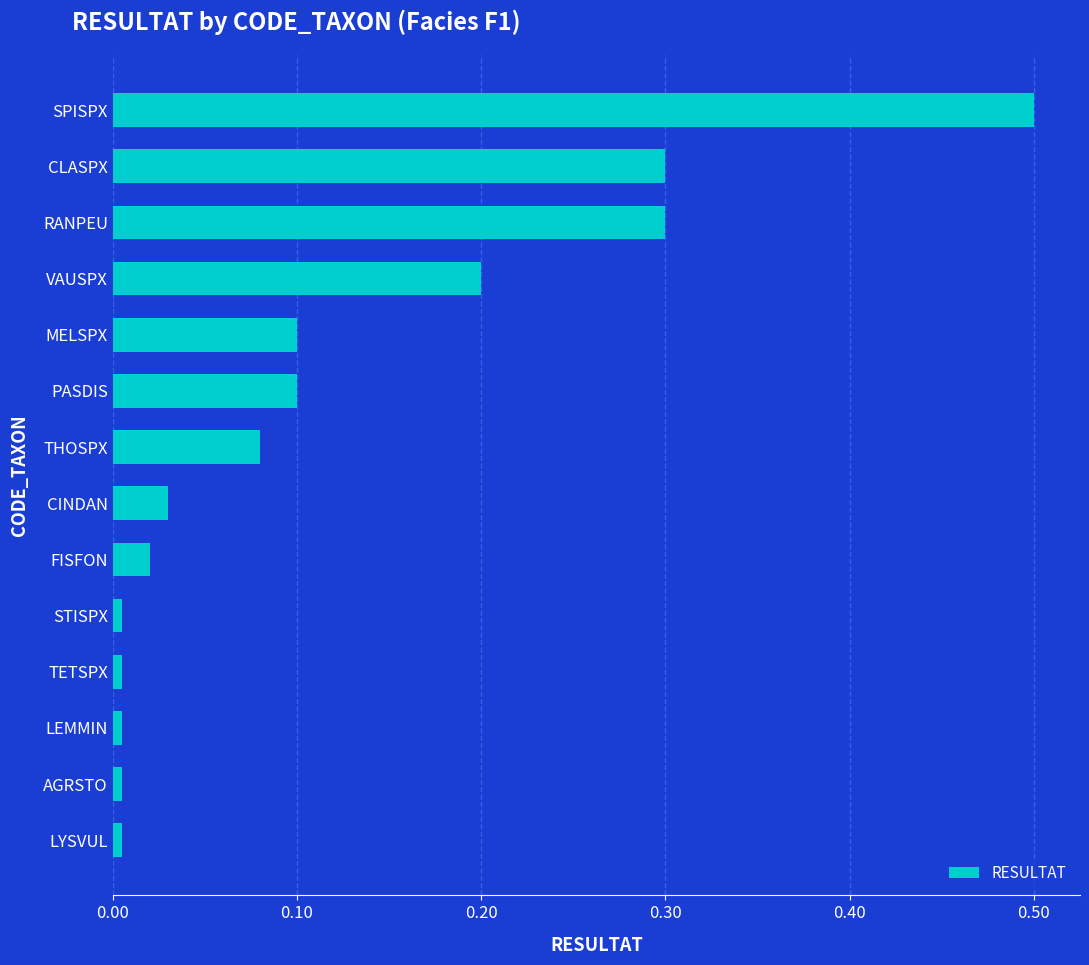

What is the difference between the maximum and minimum values?

0.5